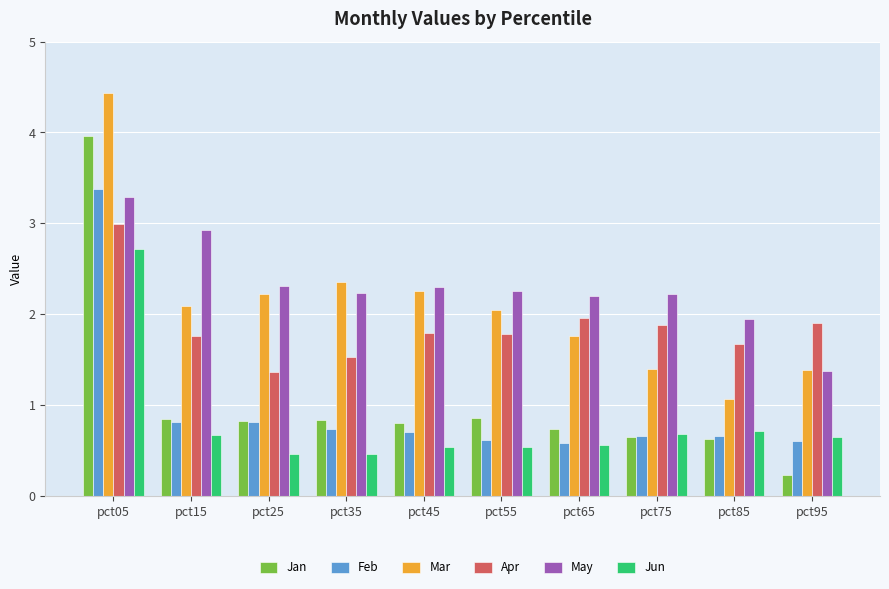

What is the sum of all Feb values?

9.6